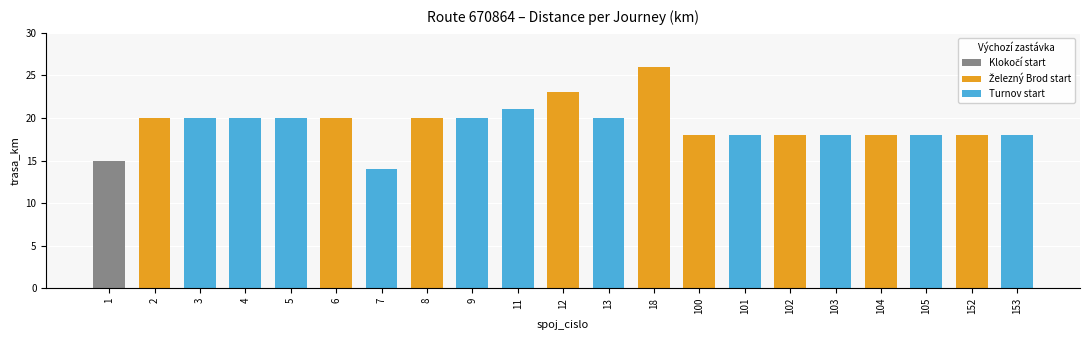

Rank the categories by value from highest to lowest.

18, 12, 11, 2, 3, 4, 5, 6, 8, 9, 13, 100, 101, 102, 103, 104, 105, 152, 153, 1, 7